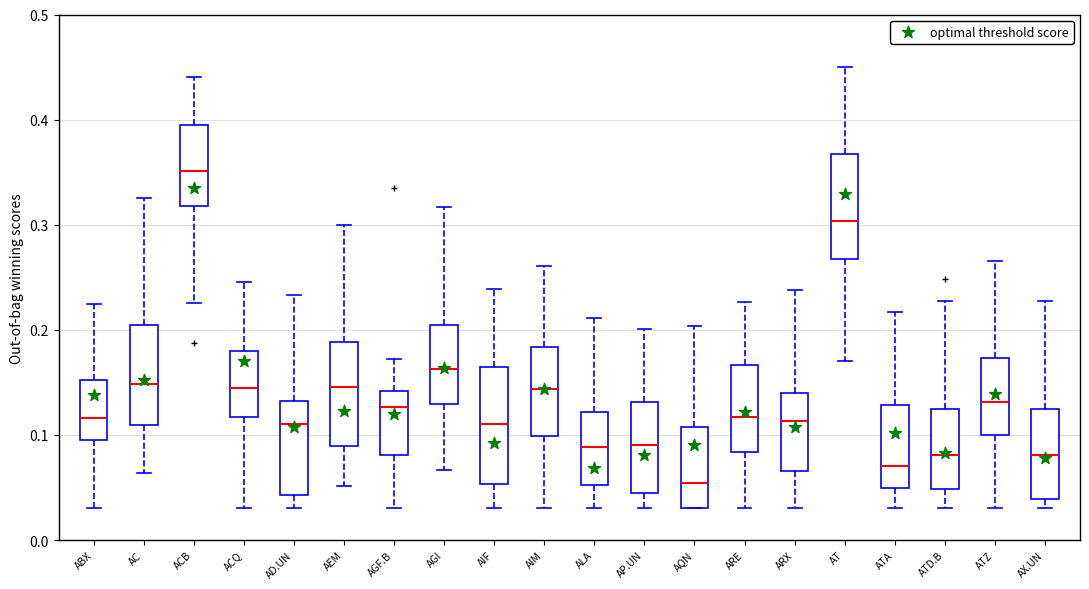

Reading left to right, transcribe this box plot: for each box, give where its median line is, the range the box spans, and where its two whiskers end, as read against the y-axis. The values are not printed on the chart, so give them approximately, as read against the axis.

ABX: median 0.12, box 0.09 to 0.15, whiskers 0.03 to 0.23
AC: median 0.15, box 0.11 to 0.20, whiskers 0.06 to 0.33
ACB: median 0.35, box 0.32 to 0.40, whiskers 0.23 to 0.44
ACQ: median 0.15, box 0.12 to 0.18, whiskers 0.03 to 0.25
AD.UN: median 0.11, box 0.04 to 0.13, whiskers 0.03 to 0.23
AEM: median 0.15, box 0.09 to 0.19, whiskers 0.05 to 0.30
AGF.B: median 0.13, box 0.08 to 0.14, whiskers 0.03 to 0.17
AGI: median 0.16, box 0.13 to 0.20, whiskers 0.07 to 0.32
AIF: median 0.11, box 0.05 to 0.16, whiskers 0.03 to 0.24
AIM: median 0.14, box 0.10 to 0.18, whiskers 0.03 to 0.26
ALA: median 0.09, box 0.05 to 0.12, whiskers 0.03 to 0.21
AP.UN: median 0.09, box 0.04 to 0.13, whiskers 0.03 to 0.20
AQN: median 0.05, box 0.03 to 0.11, whiskers 0.03 to 0.20
ARE: median 0.12, box 0.08 to 0.17, whiskers 0.03 to 0.23
ARX: median 0.11, box 0.07 to 0.14, whiskers 0.03 to 0.24
AT: median 0.30, box 0.27 to 0.37, whiskers 0.17 to 0.45
ATA: median 0.07, box 0.05 to 0.13, whiskers 0.03 to 0.22
ATD.B: median 0.08, box 0.05 to 0.12, whiskers 0.03 to 0.23
ATZ: median 0.13, box 0.10 to 0.17, whiskers 0.03 to 0.27
AX.UN: median 0.08, box 0.04 to 0.12, whiskers 0.03 to 0.23